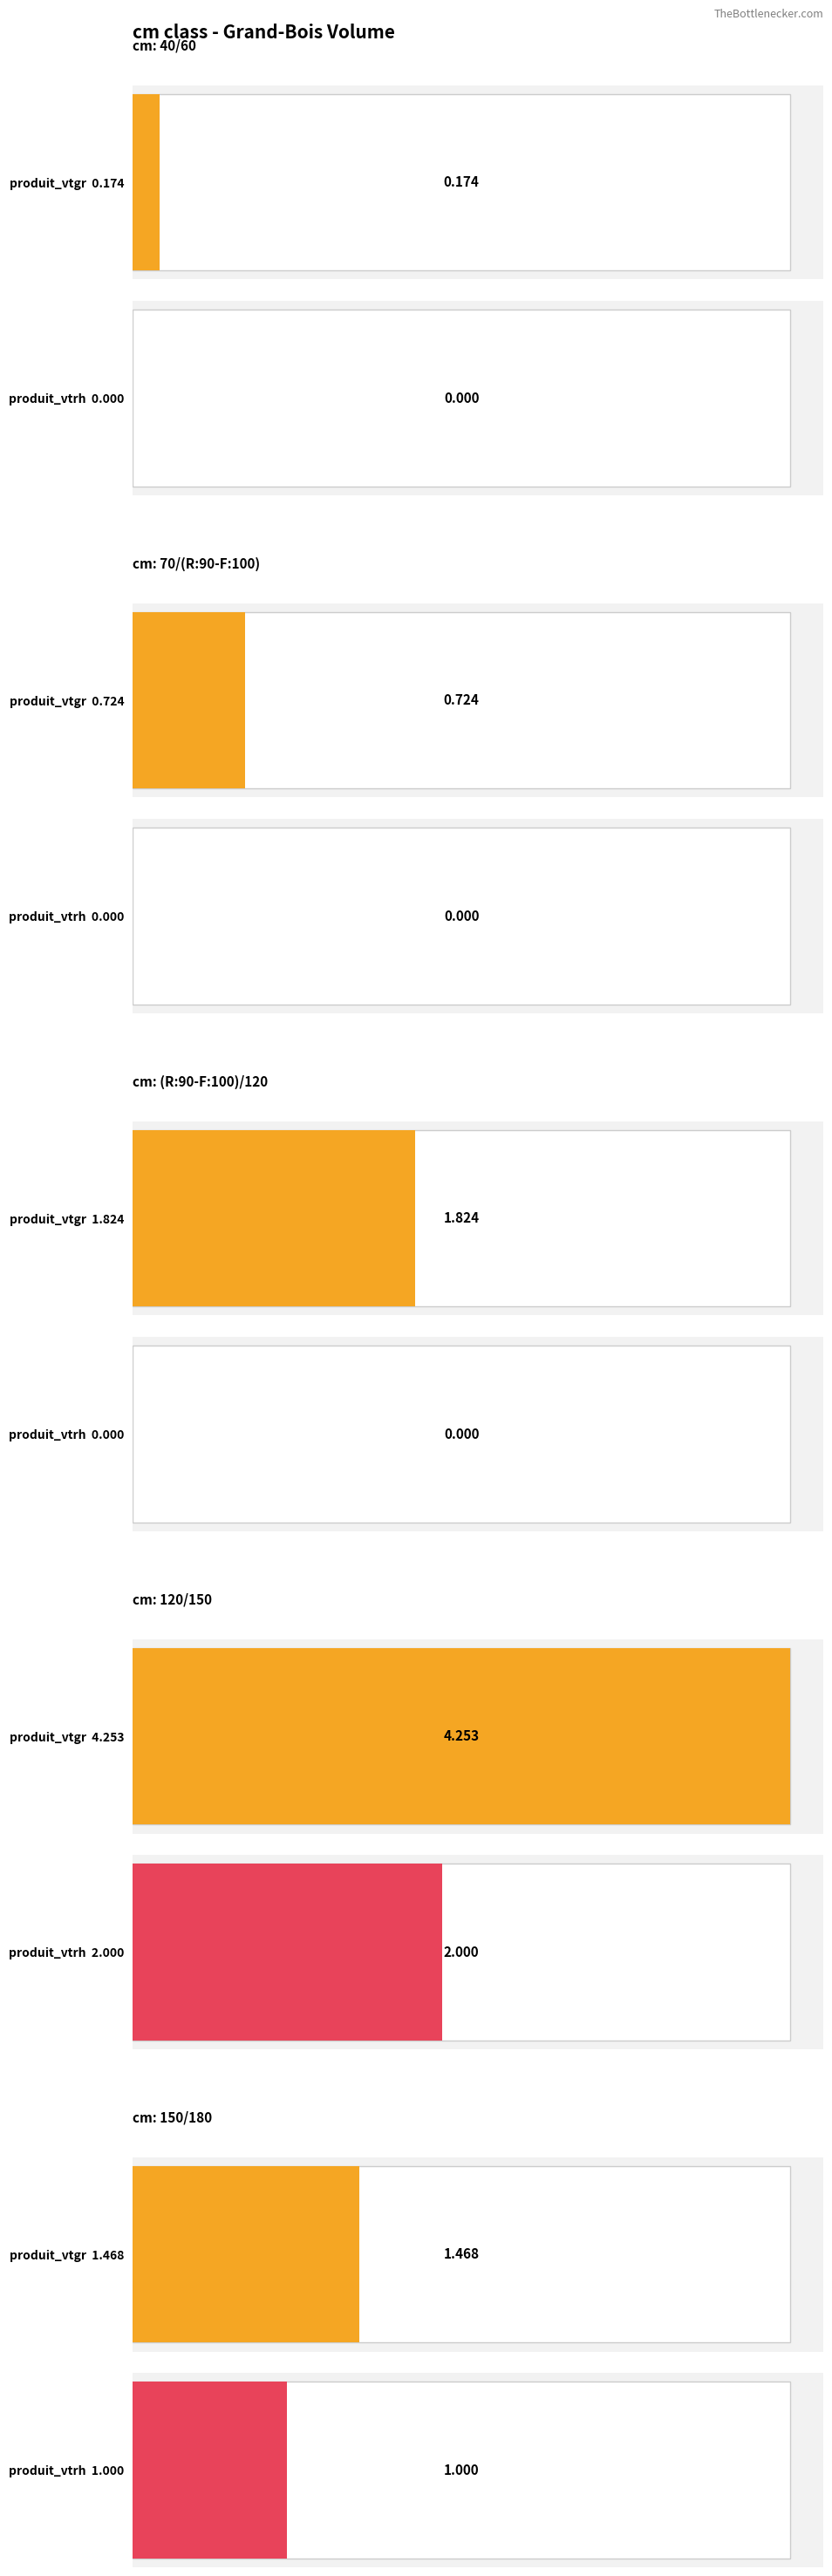

Which series has the largest range (max minus min)?

produit_vtgr